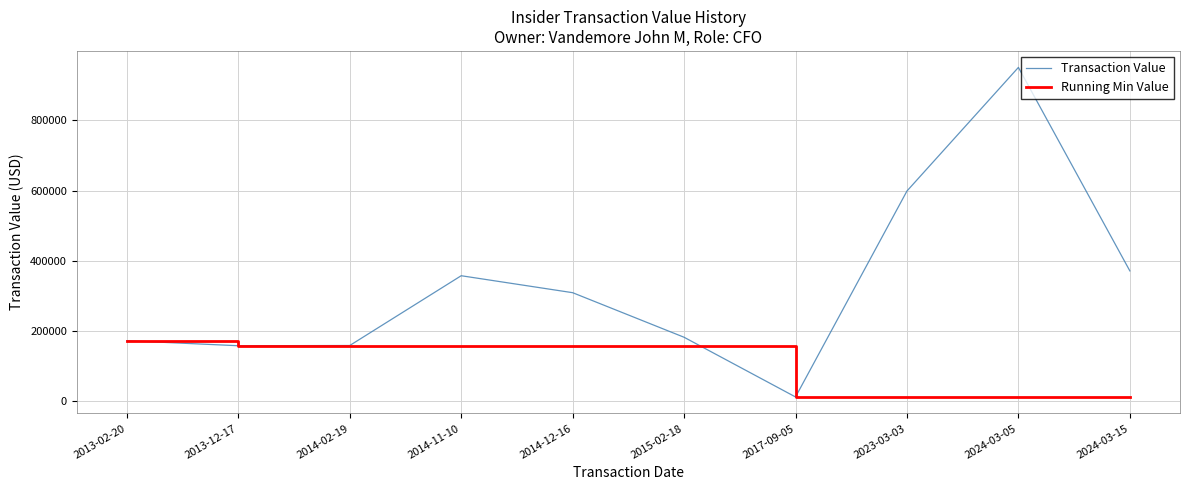

What is the sum of the Transaction Value values at 2015-02-18 and 2024-03-05?

1132577